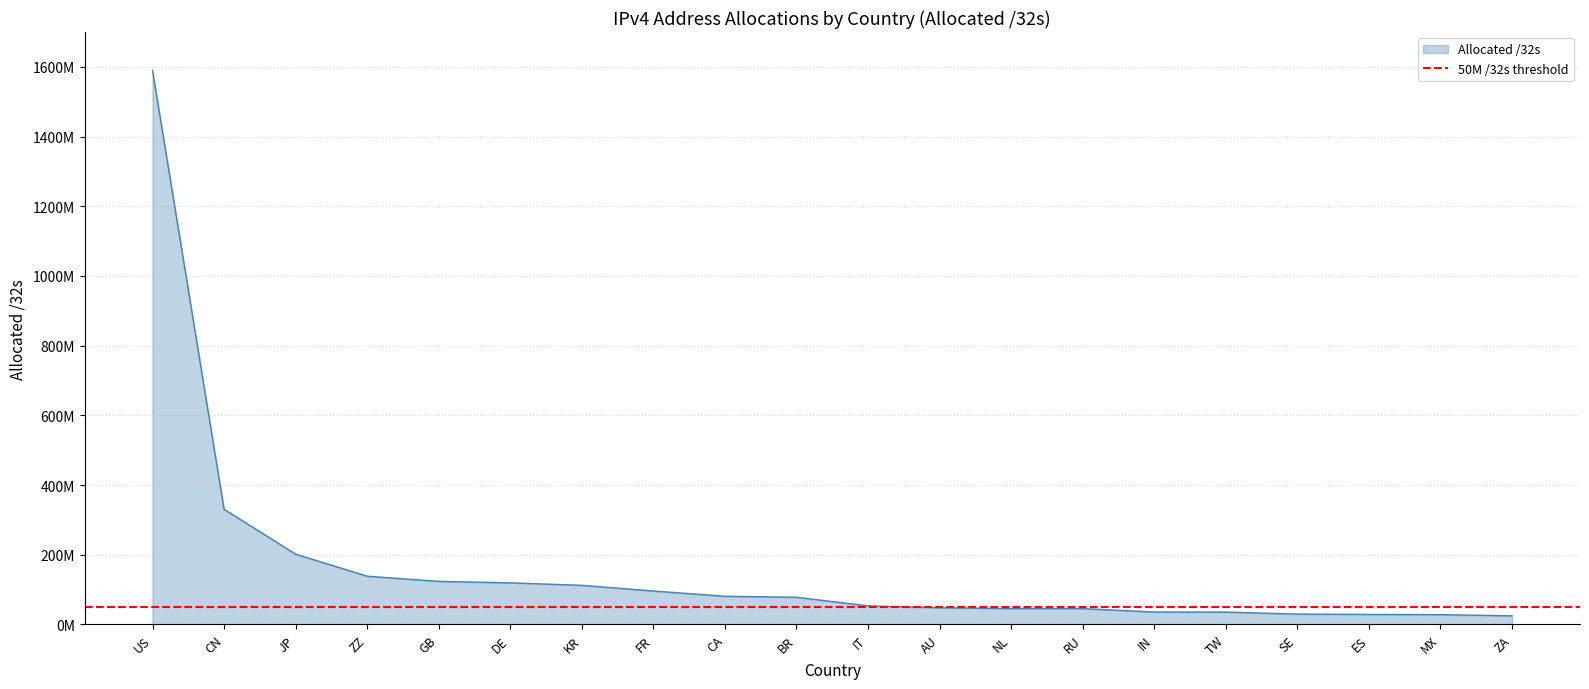

What is the smallest value displayed?

24667392